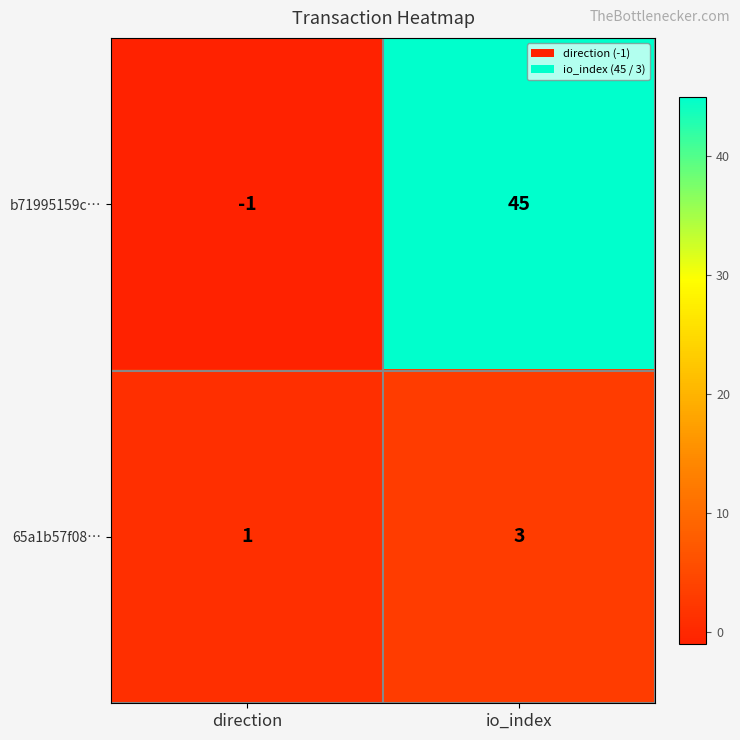

Where is b71995159c… nearest to the value 22?

direction